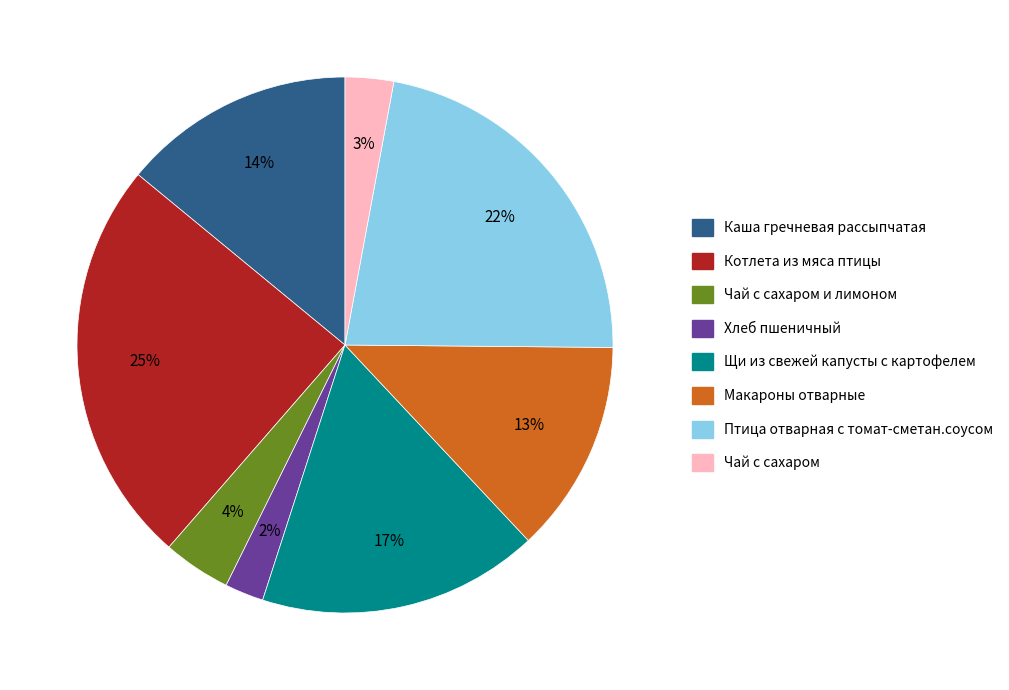

Do Чай с сахаром and Макароны отварные together represent more than half of the pie?

No